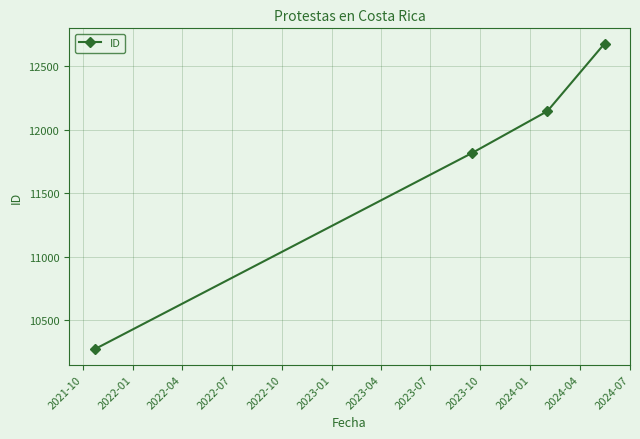

What is the value of the 1st point from the left?

10273